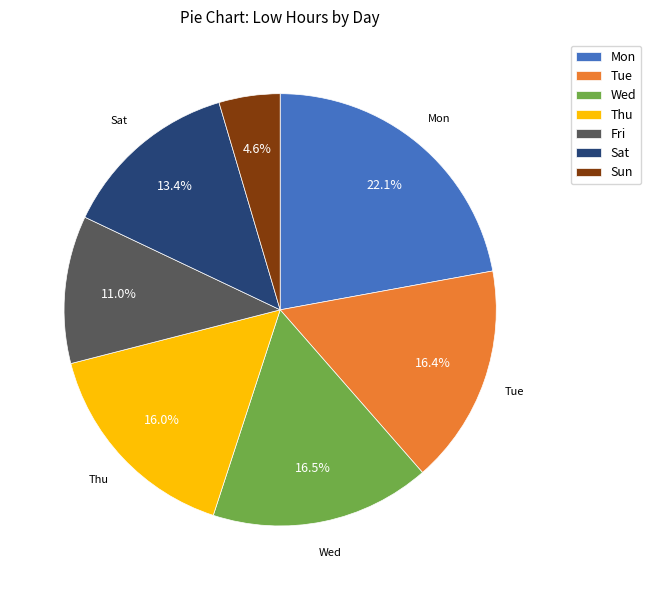

Between Sat and Sun, which is larger?

Sat